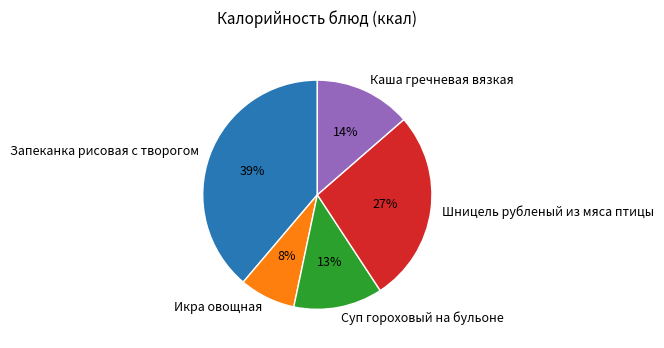

Combined, do Суп гороховый на бульоне and Каша гречневая вязкая account for over 50%?

No